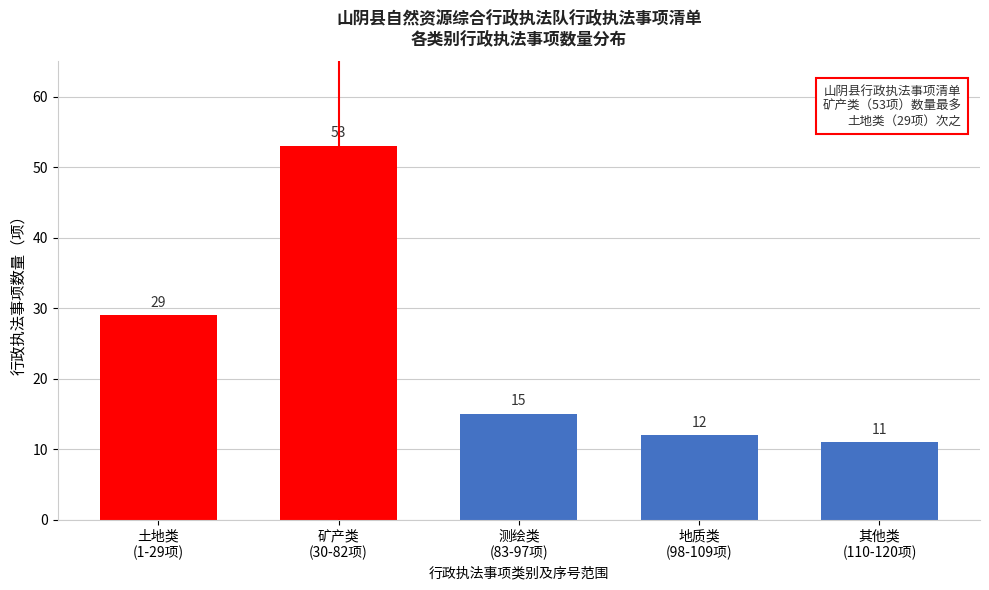

Reading right to left, what are all the values shown in this chart?

11	12	15	53	29